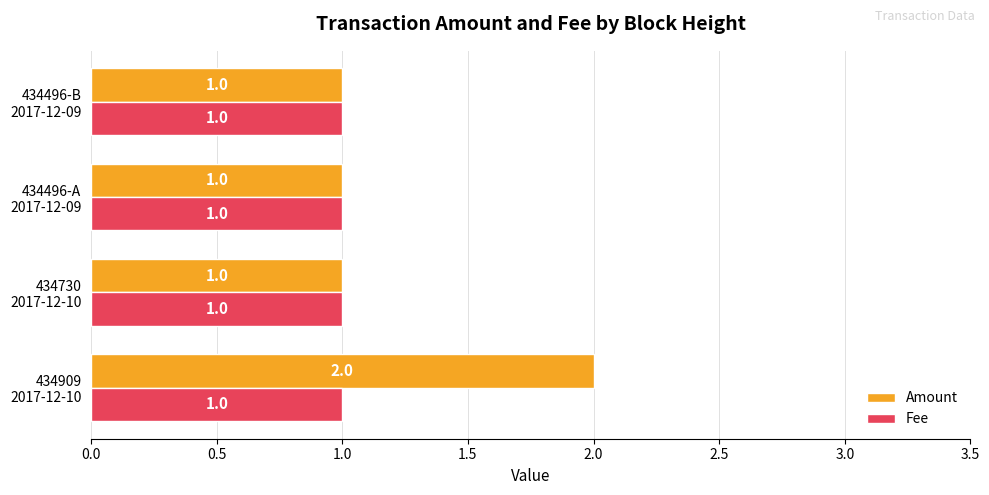

What is the sum of all Amount values?

5